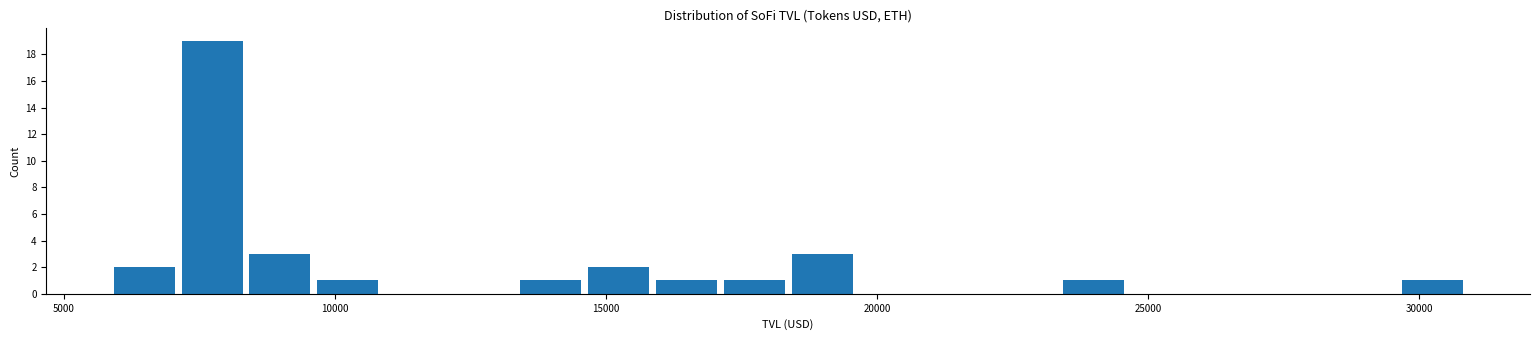

Read against the x-axis, roughly where is the centre of the tallest bar?

7500